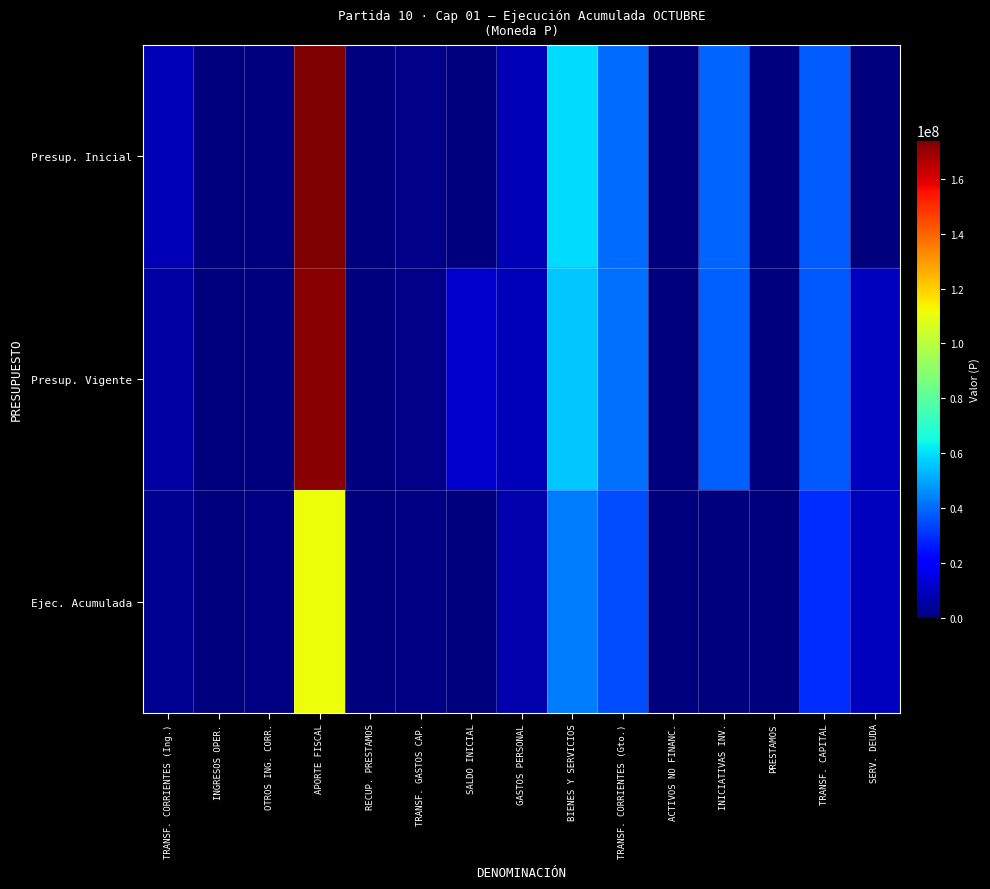

Which series changed the most between TRANSF. CORRIENTES (Ing.) and INGRESOS OPER.?

Presup. Inicial